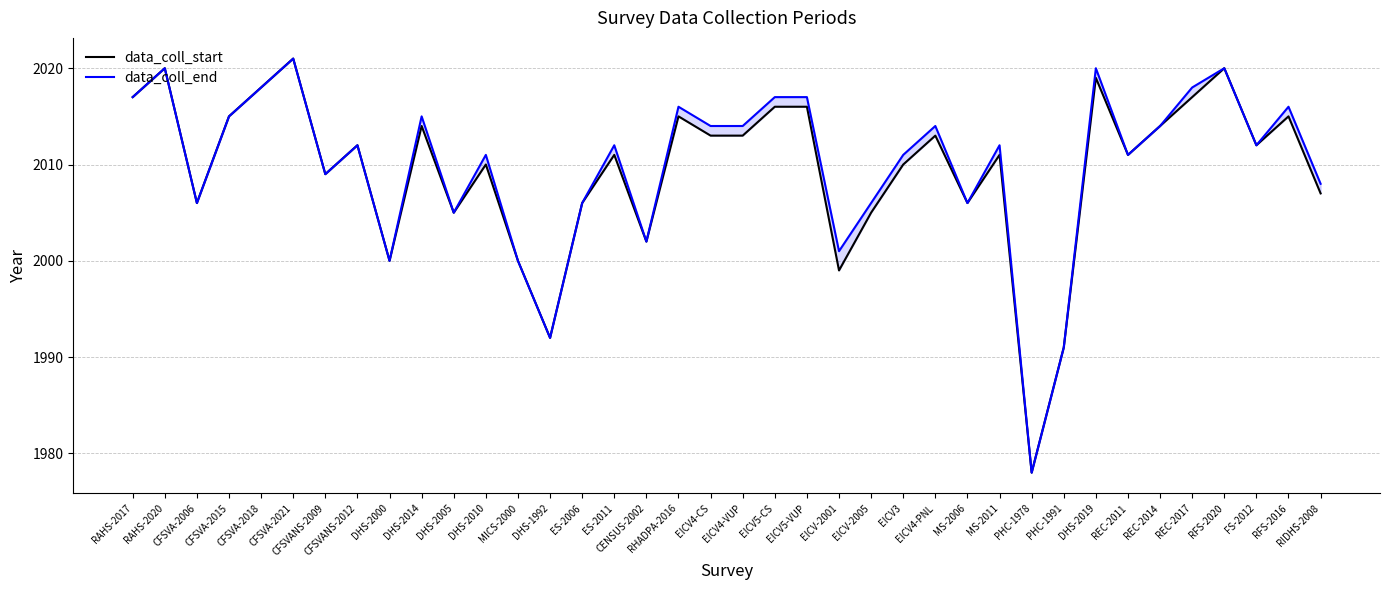

At CFSVA-2015, list the series in order from largest to smallest.

data_coll_start, data_coll_end